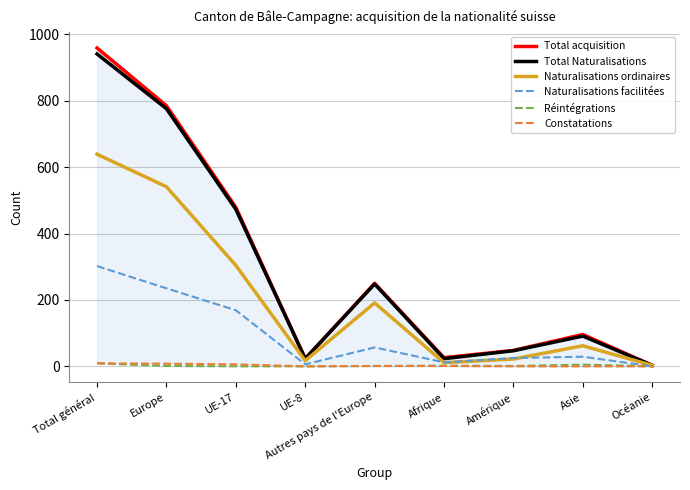

True or false: Total acquisition and Réintégrations intersect in this chart.

False